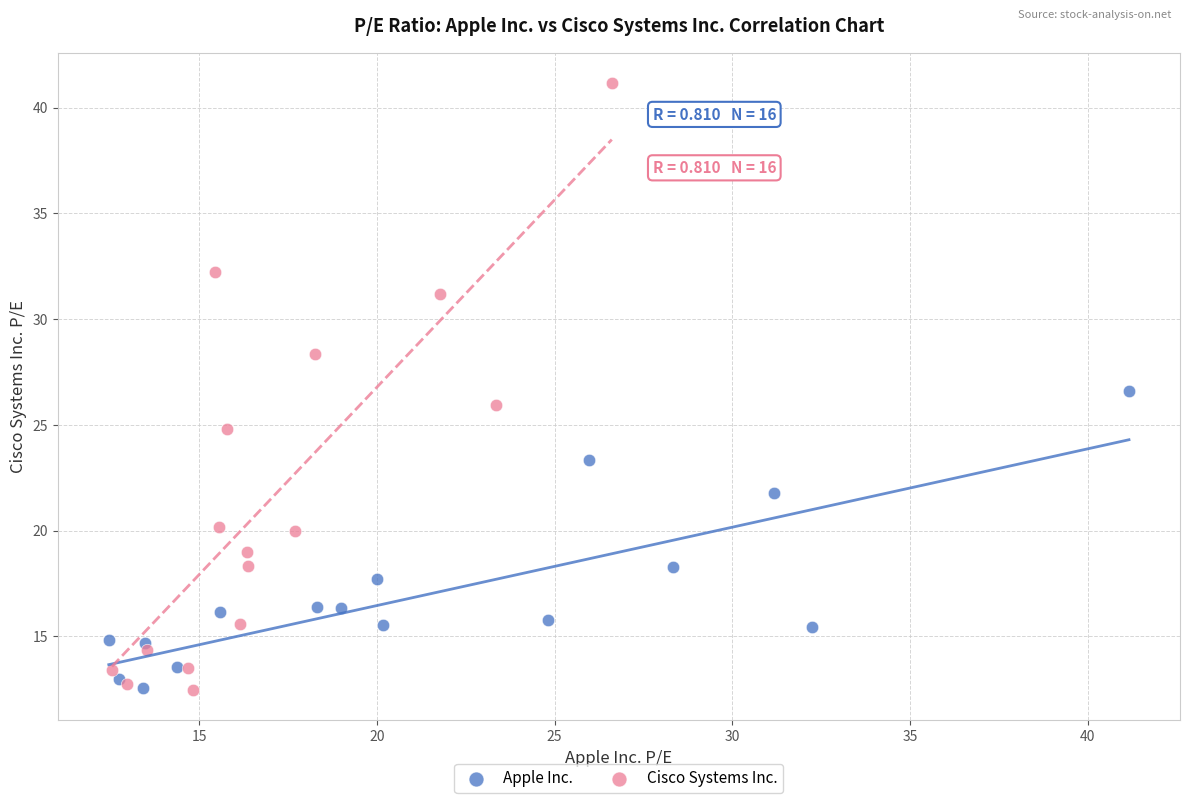

Which series contains the highest Y value?

Cisco Systems Inc.